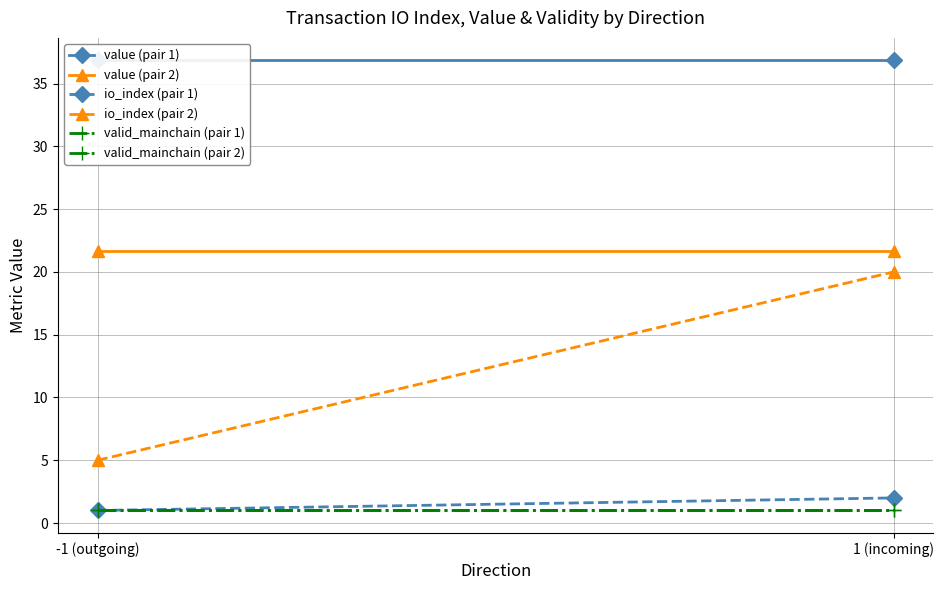

Is it true that valid_mainchain (pair 2) equals 1.0 at 1 (incoming)?

True